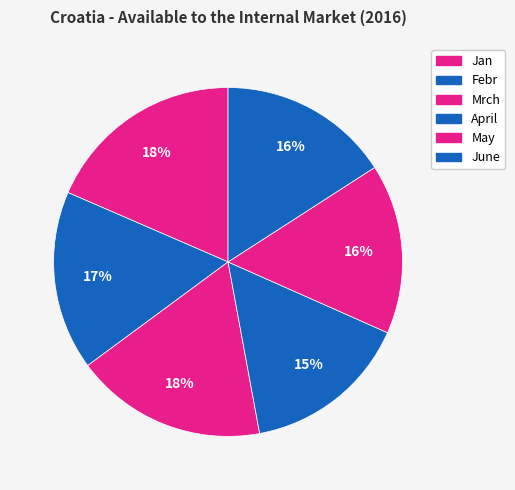

How many segments does this pie chart have?

6